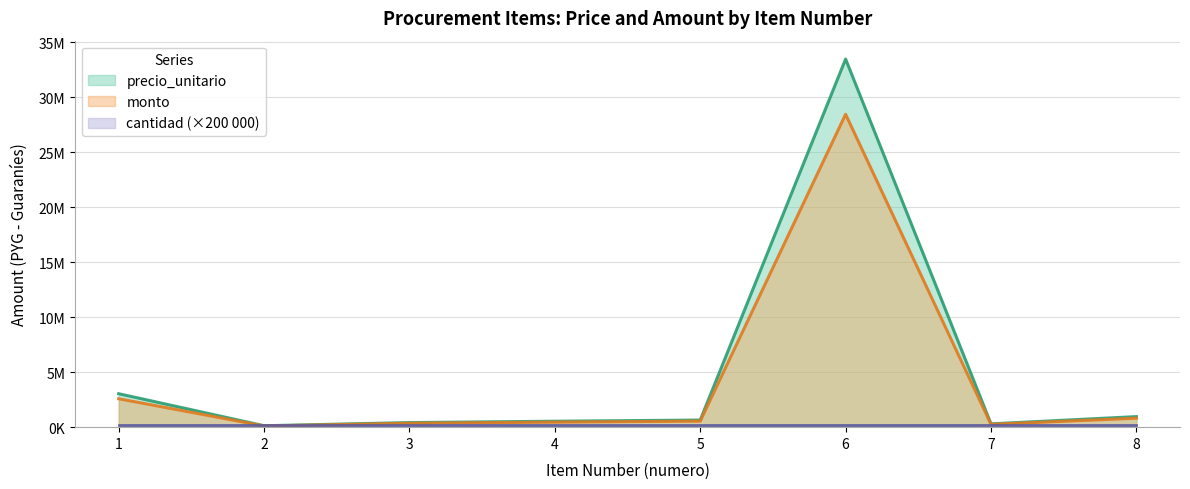

At how many categories does at least one series exceed 27319092?

1